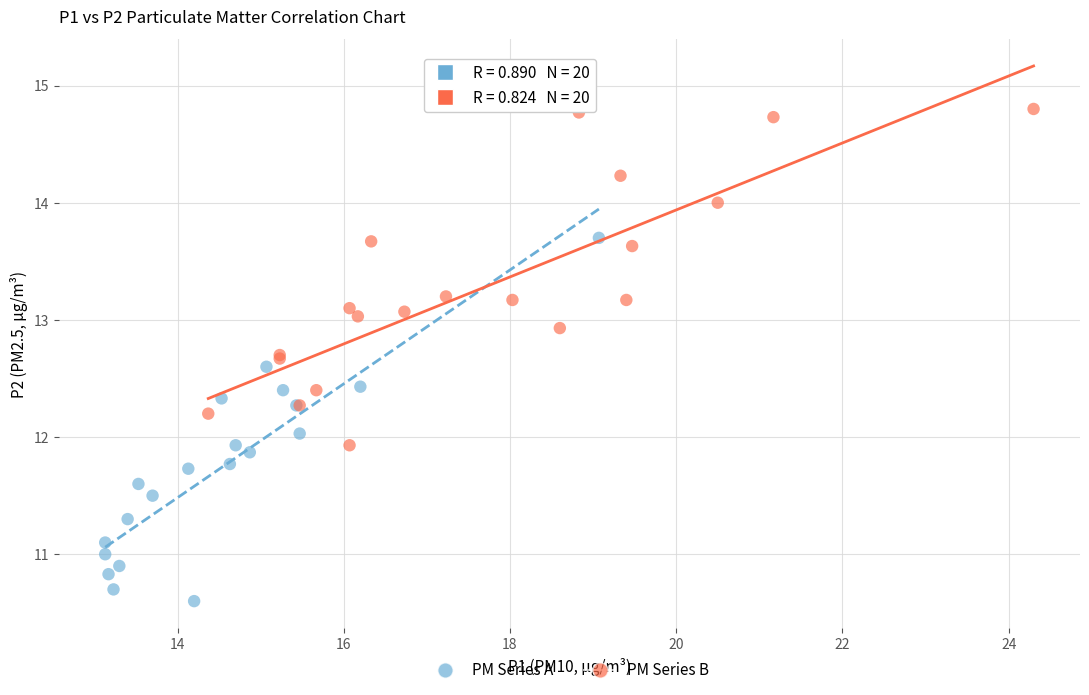

Which series contains the lowest Y value?

PM Series A